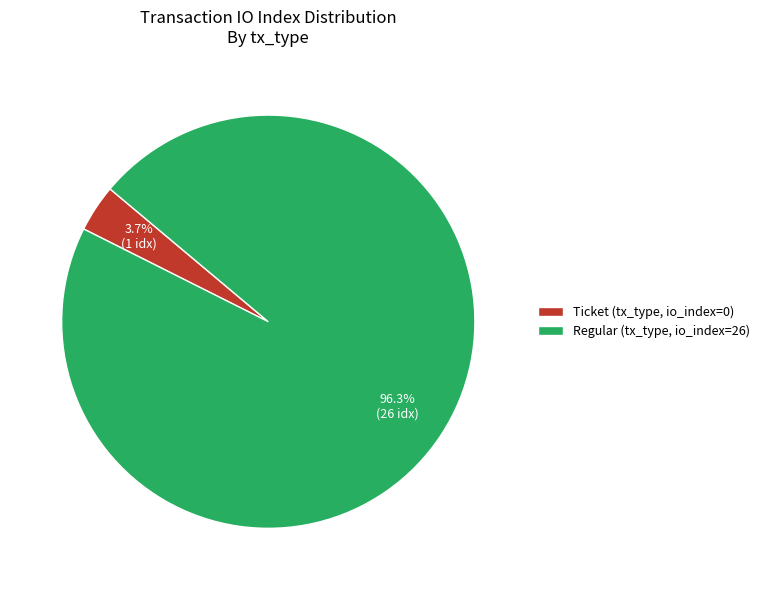

What is the majority slice?

Regular (tx_type, io_index=26)